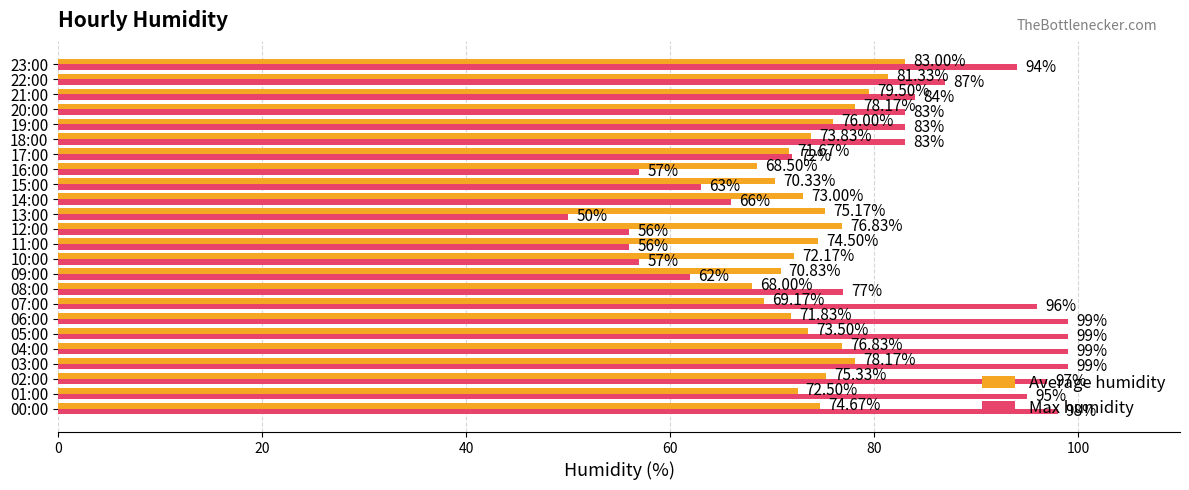

Rank the series at 05:00 from lowest to highest value.

Average humidity, Max humidity